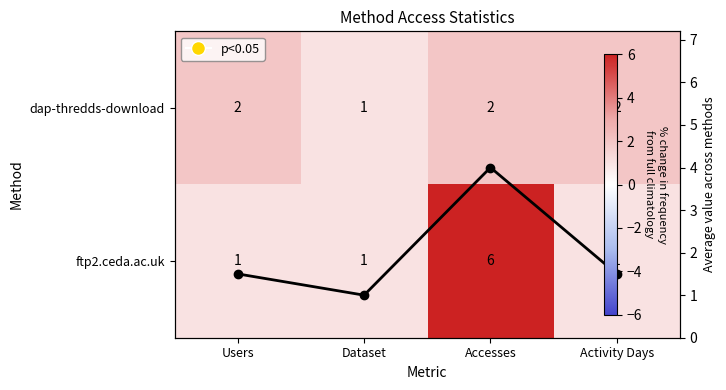

Is it true that ftp2.ceda.ac.uk equals 0.5 at Users?

False